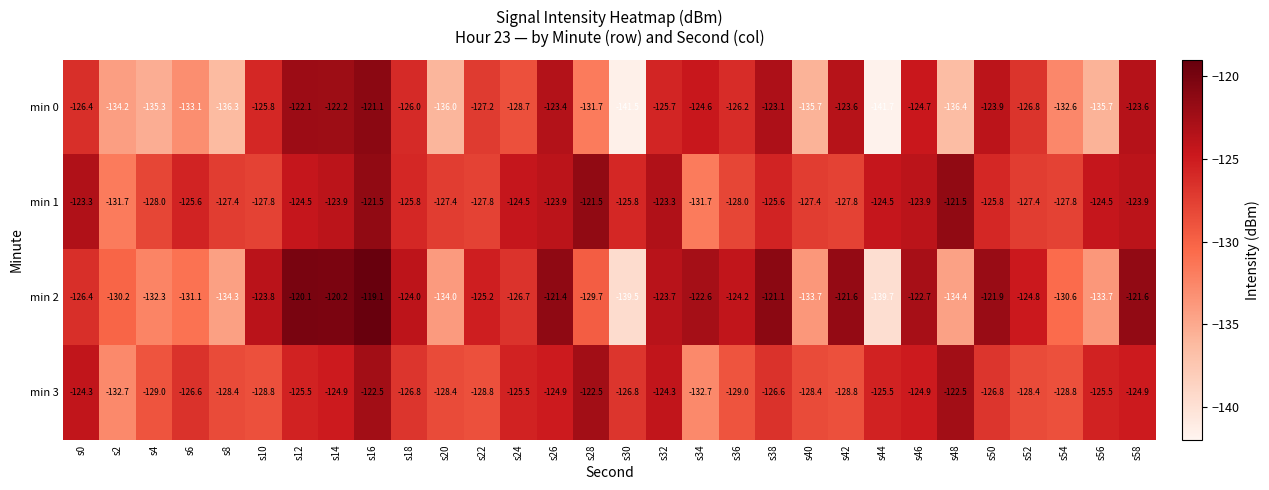

What is the difference between the highest and lowest values at s26?

3.5